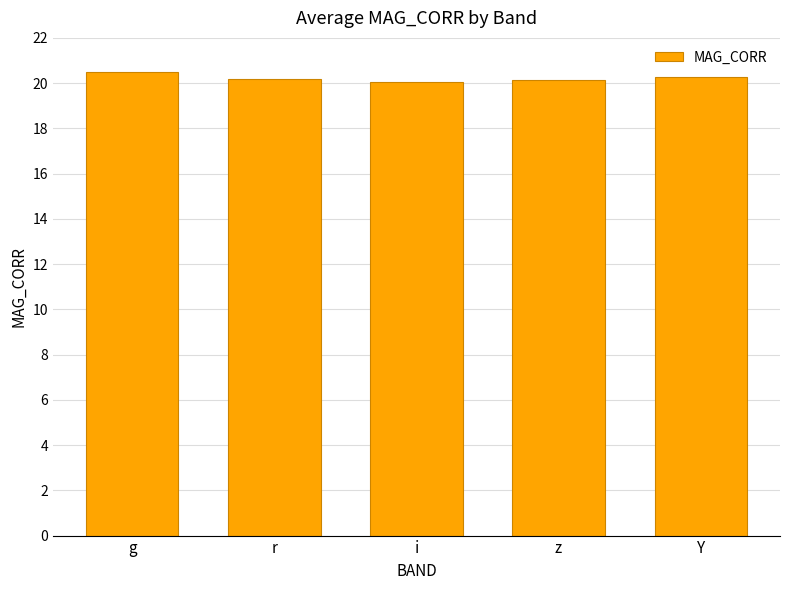

What position from the right is z?

2